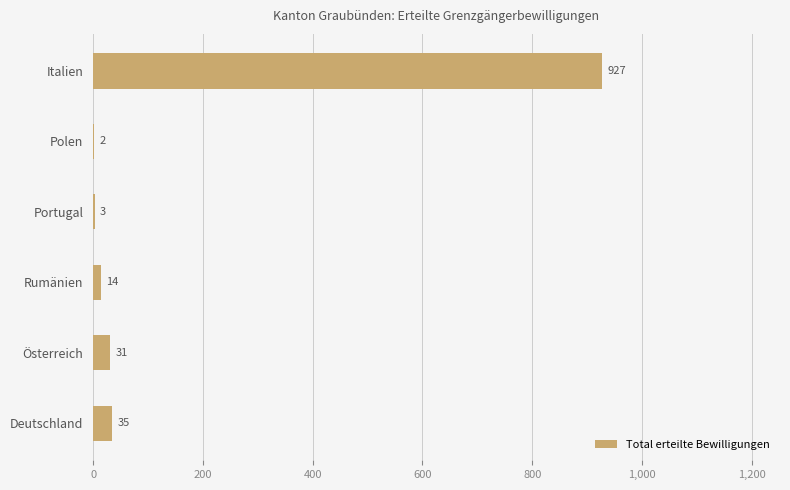

How many data points does each series have?

6